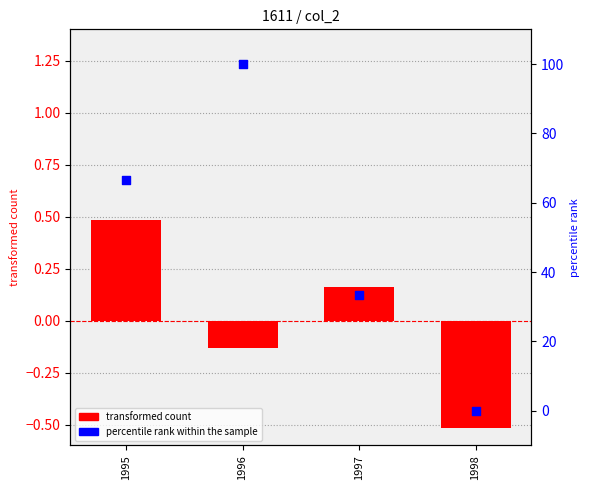

What is the total value across all series at 1997?

33.5